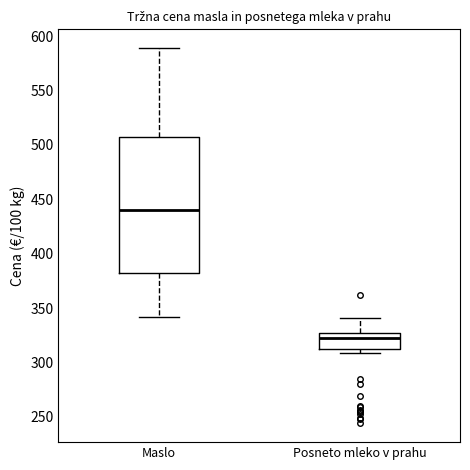

Where is the lower edge of the box for Maslo on the y-axis? The values are not printed on the chart, so give them approximately, as read against the axis.

380